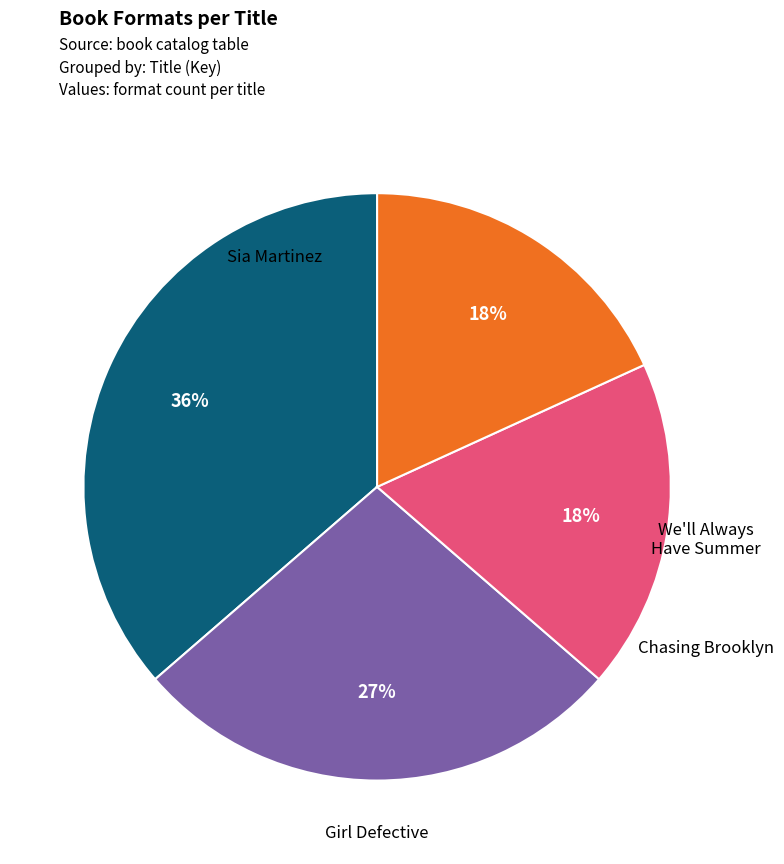

To the nearest percent, what is the difference between the largest and smallest slice percentages?

18%